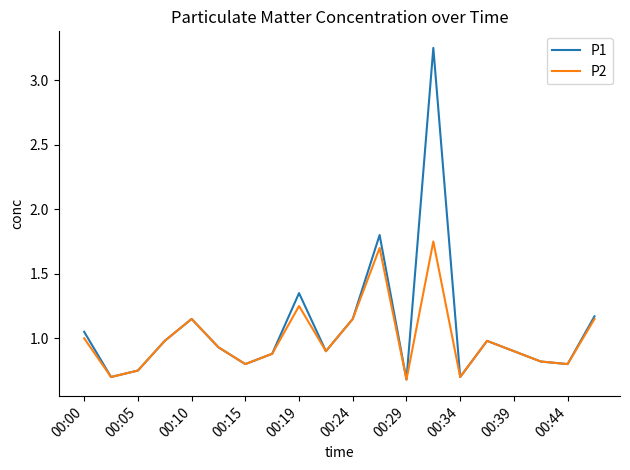

What is the lowest value of the P1 series?

0.7